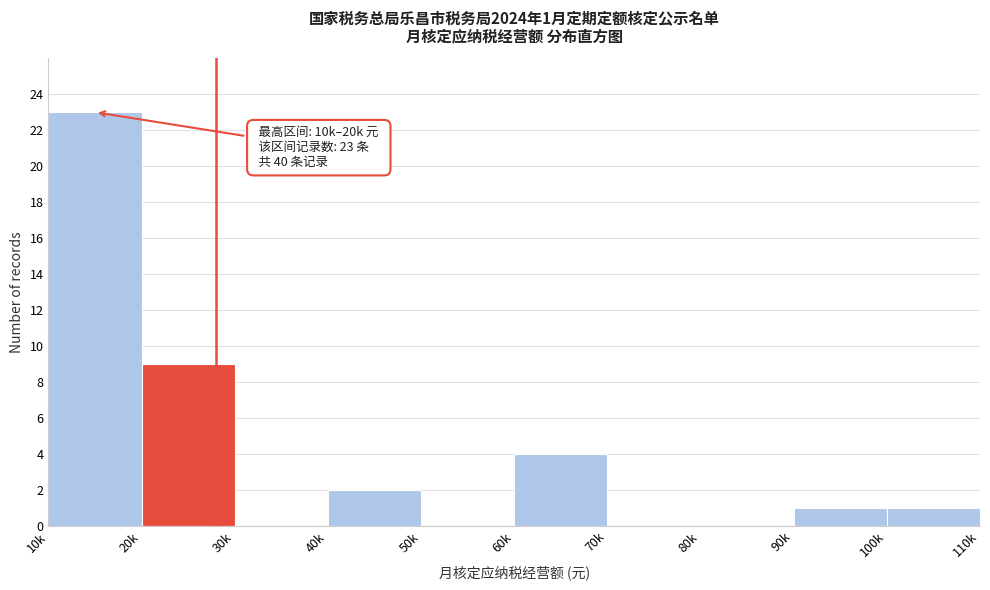

Reading left to right, list all the values displayed in this chart.

10k=23	20k=9	30k=0	40k=2	50k=0	60k=4	70k=0	80k=0	90k=1	100k=1